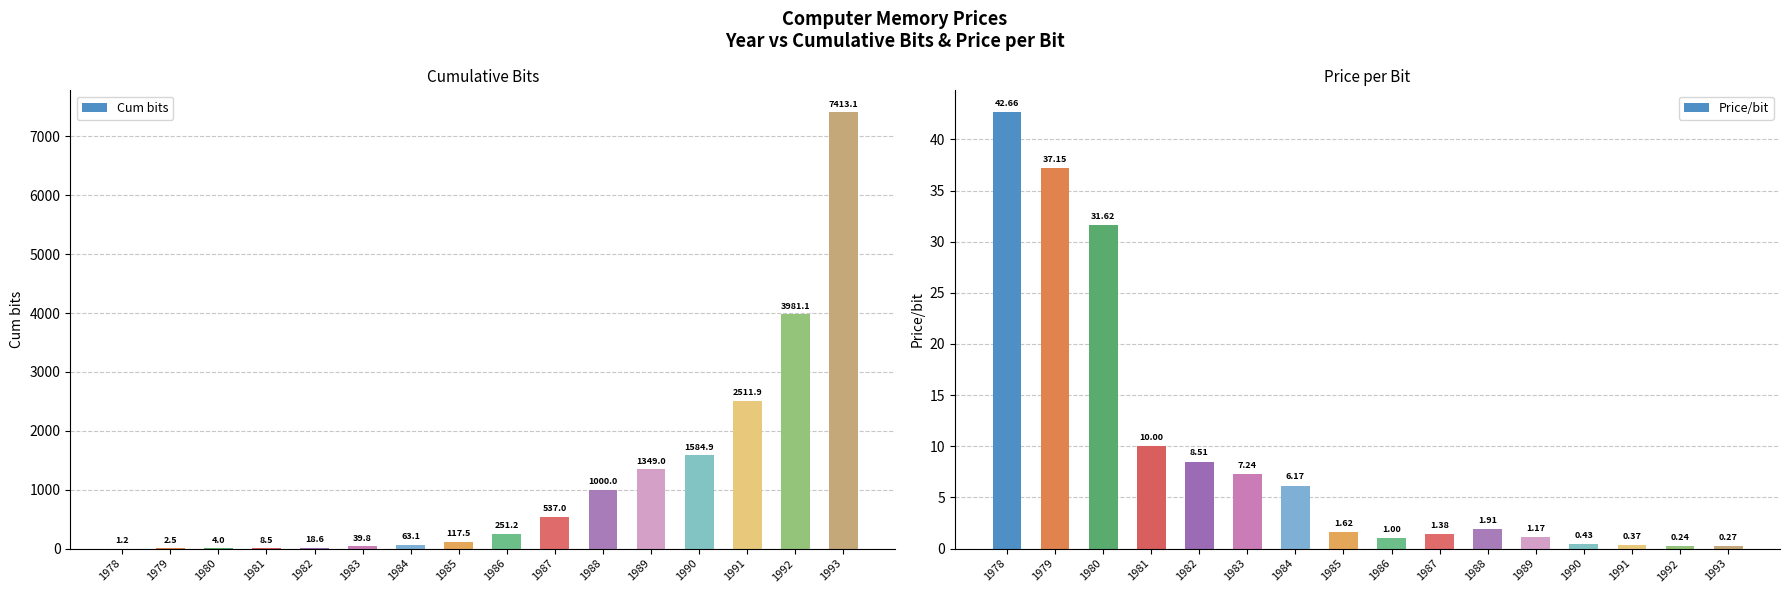

What is the value of the Price/bit bar at the 7th from the left?

6.2